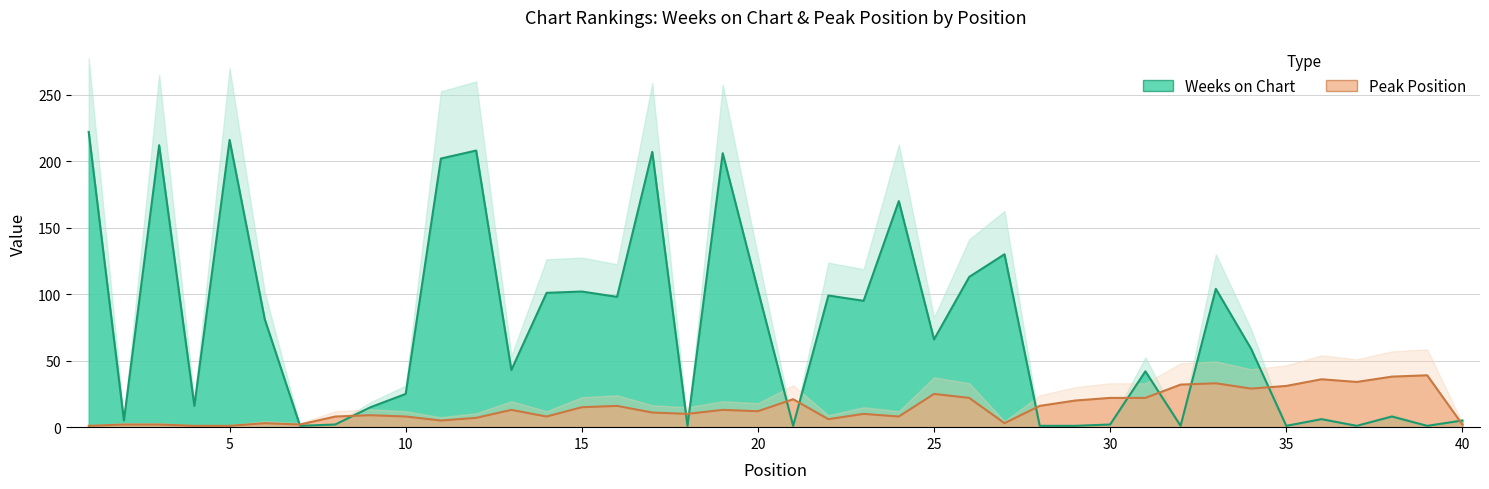

What is the sum of all Peak Position values?

596